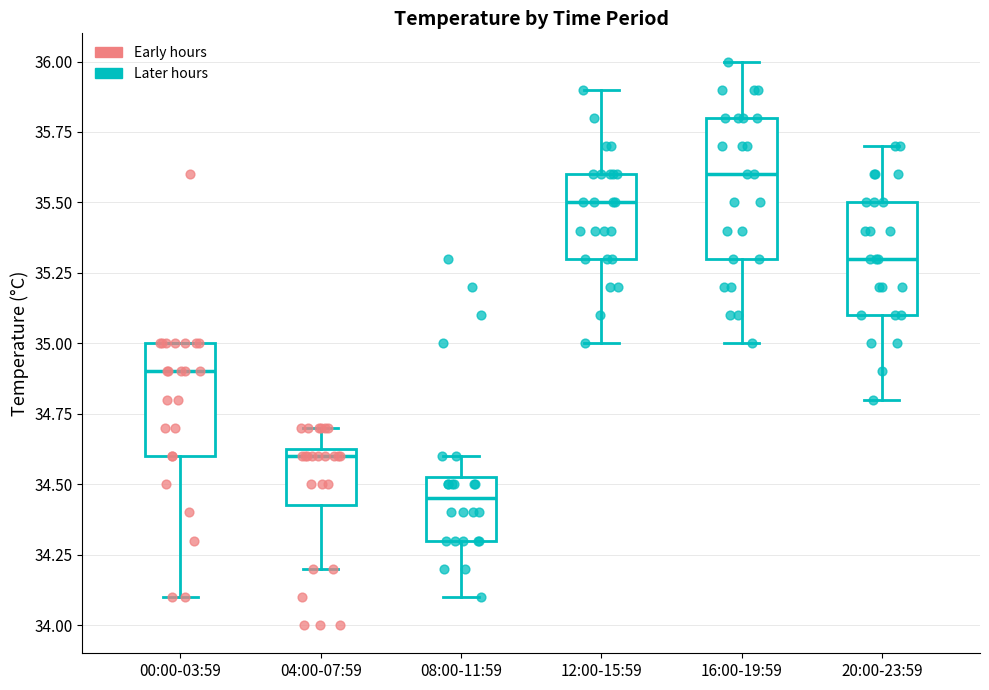

Which box is the tallest, from its lower edge to its upper edge?

16:00-19:59